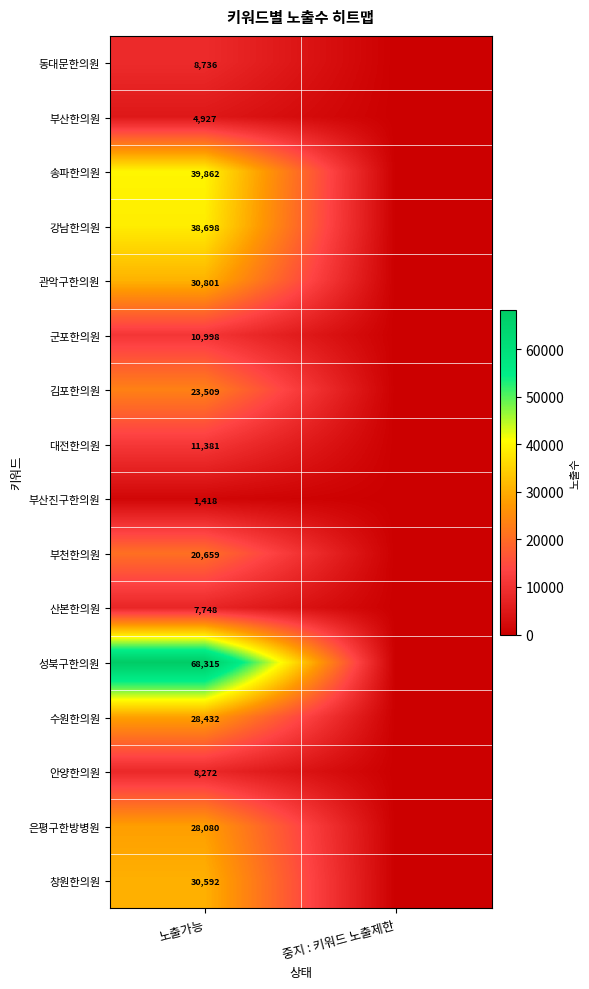

Rank the series at 노출가능 from lowest to highest value.

부산진구한의원, 부산한의원, 산본한의원, 안양한의원, 동대문한의원, 군포한의원, 대전한의원, 부천한의원, 김포한의원, 은평구한방병원, 수원한의원, 창원한의원, 관악구한의원, 강남한의원, 송파한의원, 성북구한의원